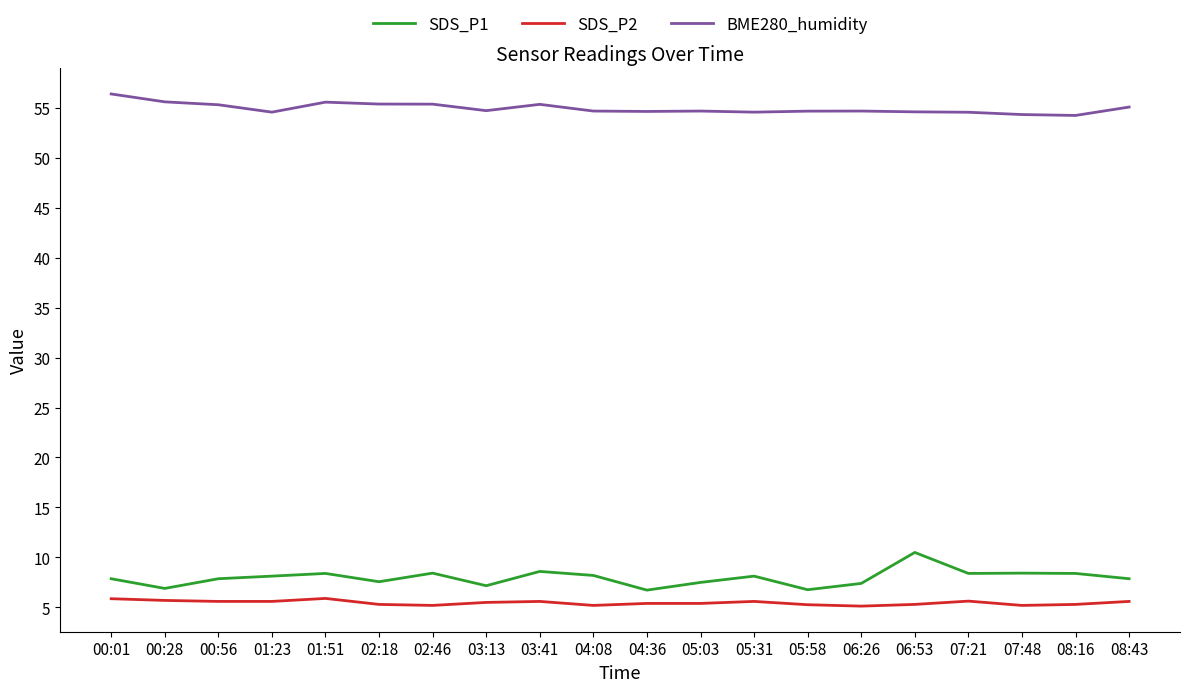

What is the difference between the highest and lowest values at 04:36?

49.2